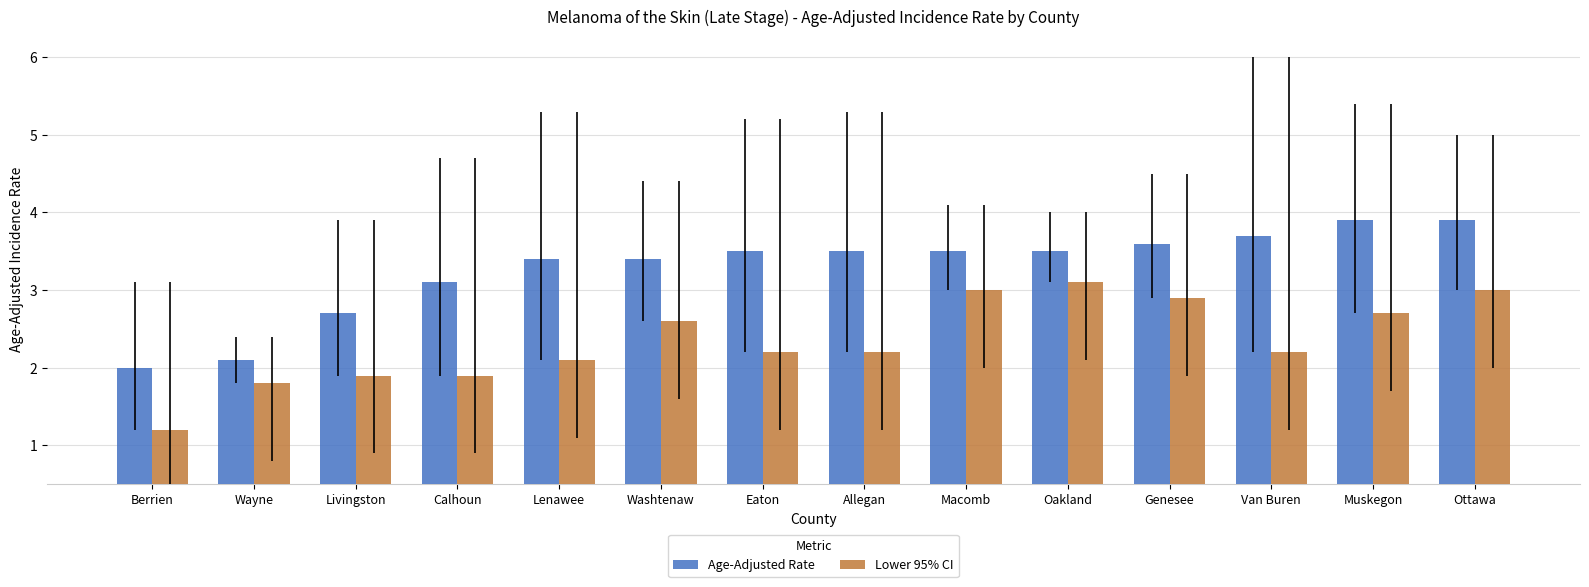

Reading left to right, list all the values displayed in this chart.

Age-Adjusted Rate: Berrien=2.0	Wayne=2.1	Livingston=2.7	Calhoun=3.1	Lenawee=3.4	Washtenaw=3.4	Eaton=3.5	Allegan=3.5	Macomb=3.5	Oakland=3.5	Genesee=3.6	Van Buren=3.7	Muskegon=3.9	Ottawa=3.9
Lower 95% CI: Berrien=1.2	Wayne=1.8	Livingston=1.9	Calhoun=1.9	Lenawee=2.1	Washtenaw=2.6	Eaton=2.2	Allegan=2.2	Macomb=3.0	Oakland=3.1	Genesee=2.9	Van Buren=2.2	Muskegon=2.7	Ottawa=3.0